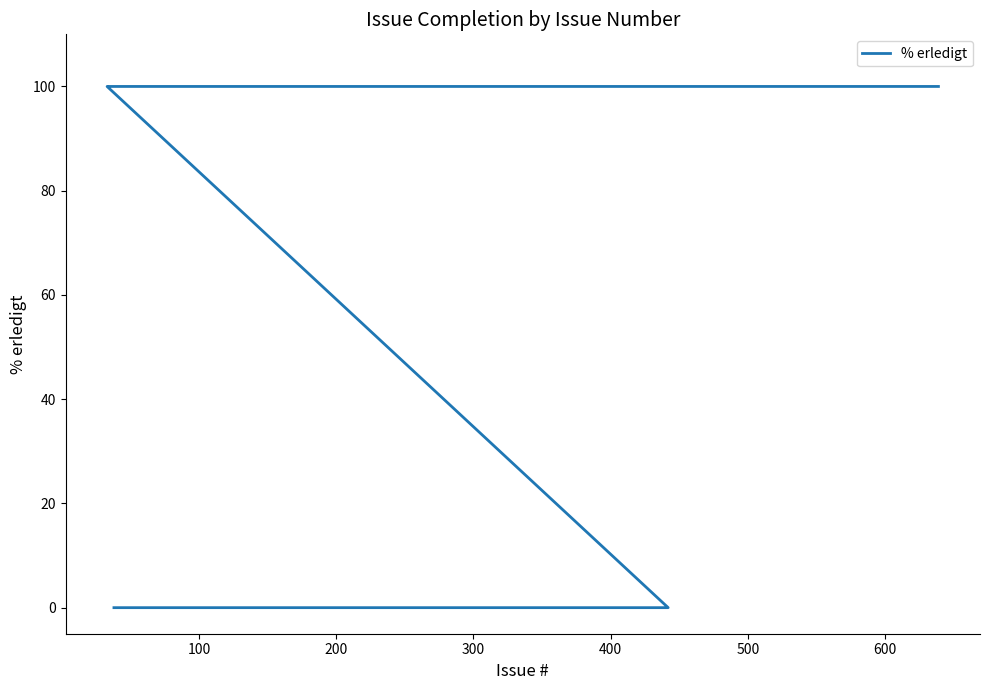

At which category does the chart reach its peak across all series?

300